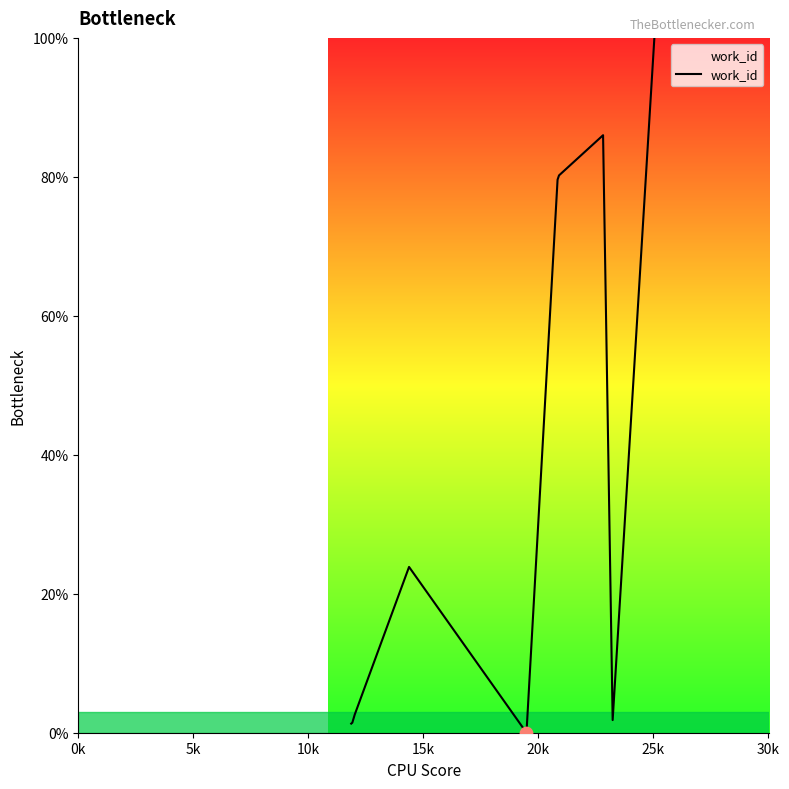

What is the greatest value displayed?

100.0